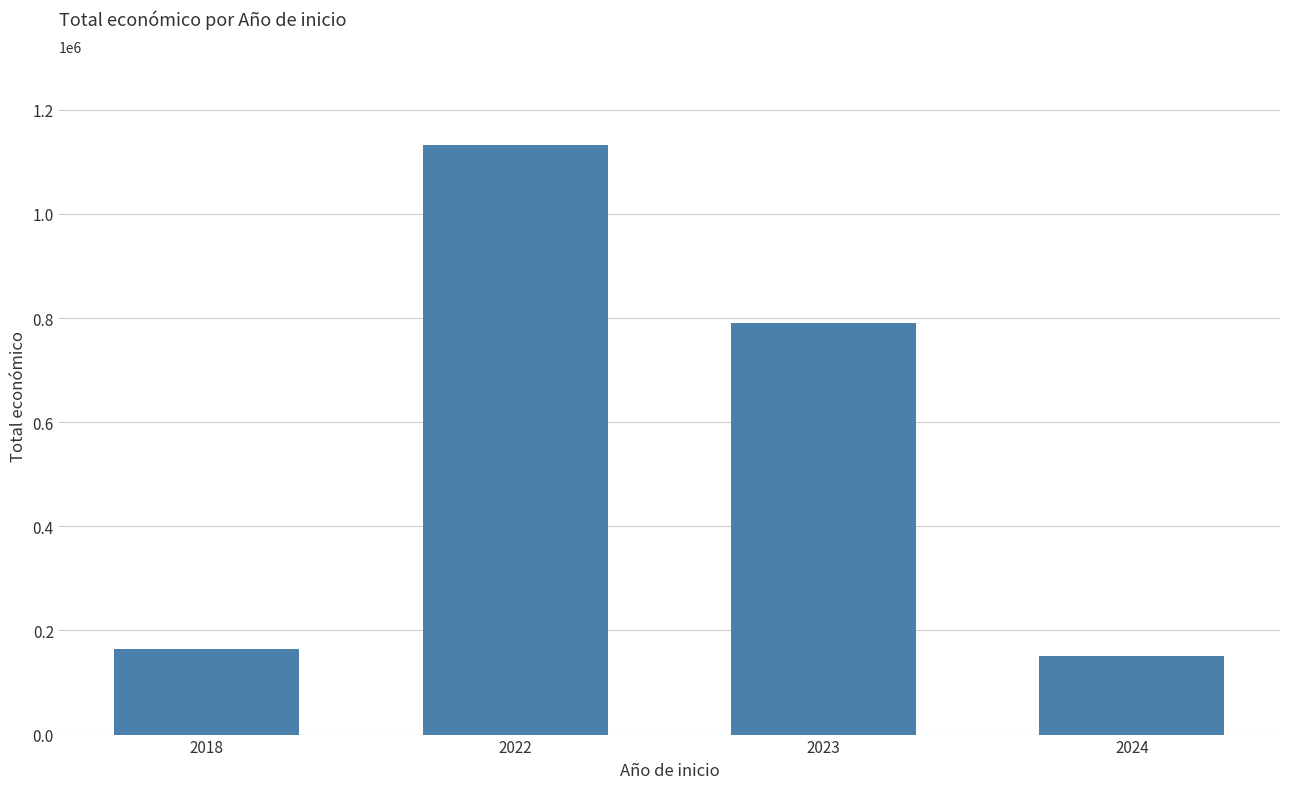

What is the difference between the second highest and second lowest values?

624999